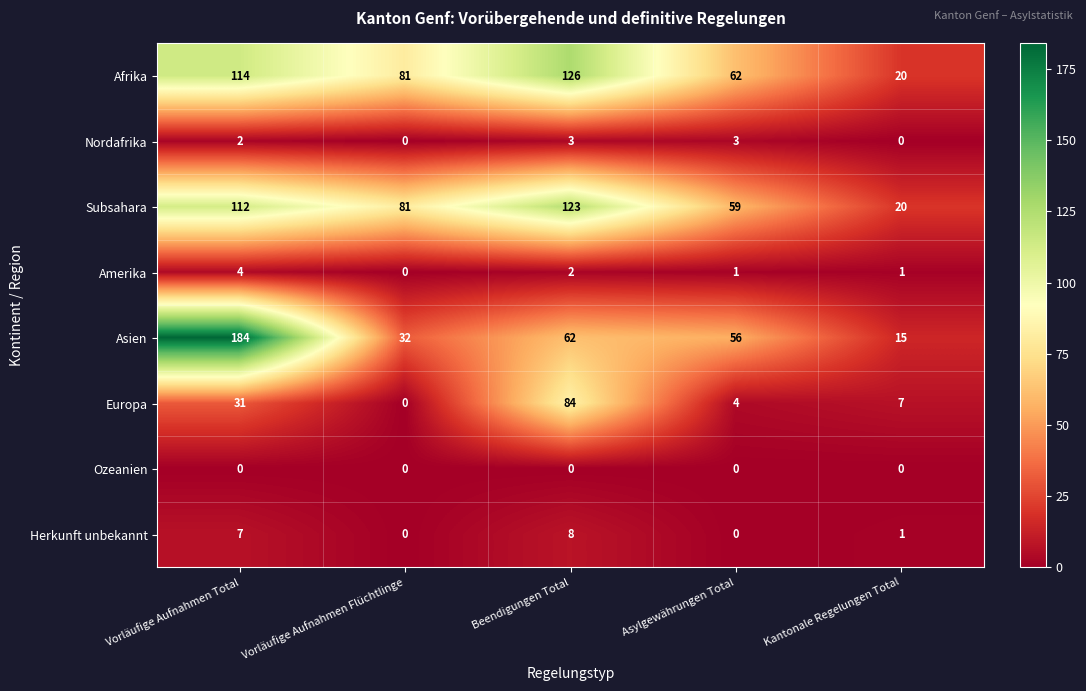

Is it true that Europa equals 0 at Vorläufige Aufnahmen Flüchtlinge?

True